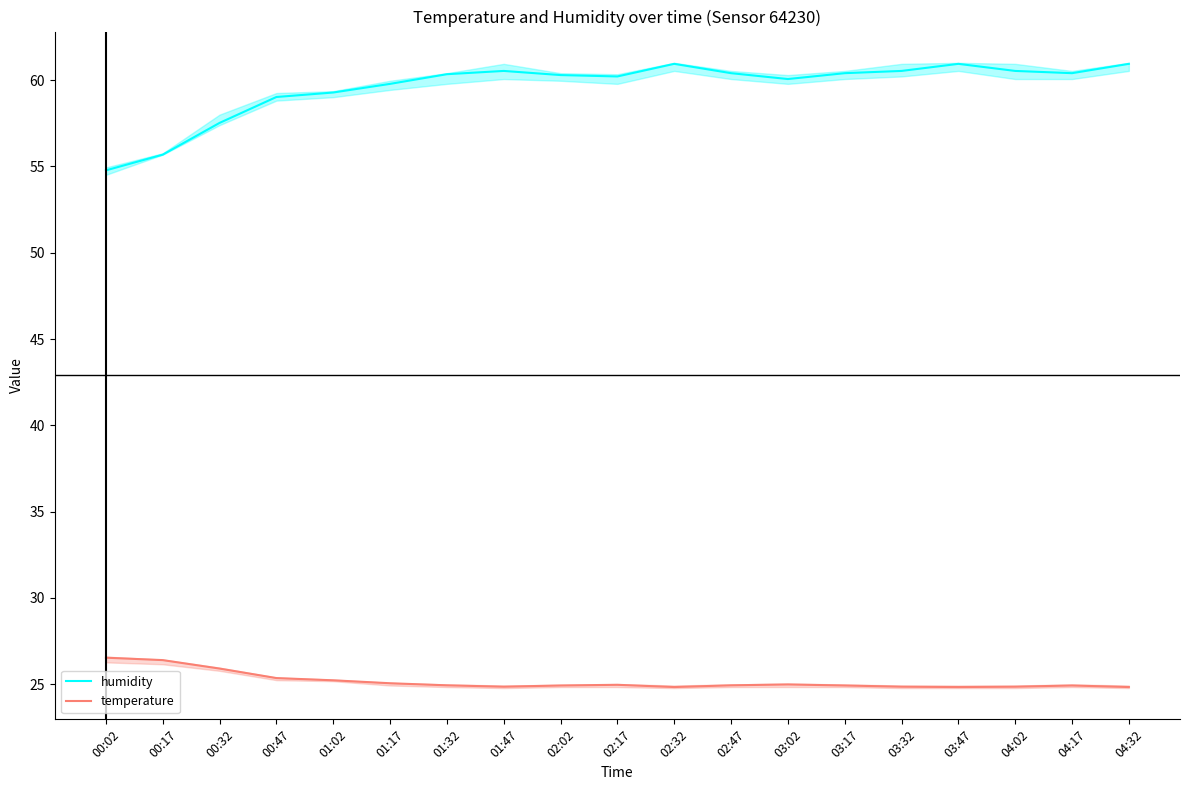

True or false: humidity and temperature intersect in this chart.

False